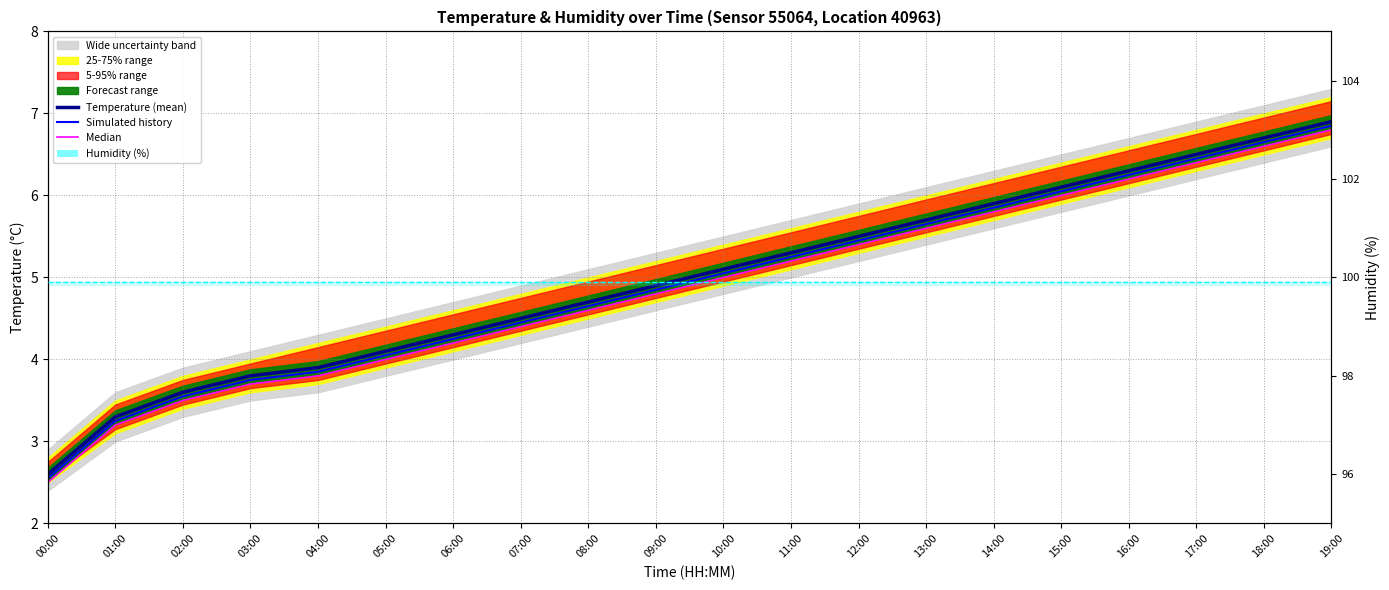

Reading right to left, extract all data points from this chart.

Temperature (mean): 19:00=6.9	18:00=6.7	17:00=6.5	16:00=6.3	15:00=6.1	14:00=5.9	13:00=5.7	12:00=5.5	11:00=5.3	10:00=5.1	09:00=4.9	08:00=4.7	07:00=4.5	06:00=4.3	05:00=4.1	04:00=3.9	03:00=3.8	02:00=3.6	01:00=3.3	00:00=2.6
Simulated history: 19:00=6.9	18:00=6.7	17:00=6.5	16:00=6.2	15:00=6.0	14:00=5.9	13:00=5.7	12:00=5.5	11:00=5.2	10:00=5.0	09:00=4.9	08:00=4.7	07:00=4.5	06:00=4.2	05:00=4.0	04:00=3.9	03:00=3.8	02:00=3.6	01:00=3.2	00:00=2.6
Median: 19:00=6.8	18:00=6.6	17:00=6.4	16:00=6.2	15:00=6.0	14:00=5.8	13:00=5.6	12:00=5.4	11:00=5.2	10:00=5.0	09:00=4.8	08:00=4.6	07:00=4.4	06:00=4.2	05:00=4.0	04:00=3.8	03:00=3.7	02:00=3.5	01:00=3.2	00:00=2.5
Humidity (%): 19:00=99.9	18:00=99.9	17:00=99.9	16:00=99.9	15:00=99.9	14:00=99.9	13:00=99.9	12:00=99.9	11:00=99.9	10:00=99.9	09:00=99.9	08:00=99.9	07:00=99.9	06:00=99.9	05:00=99.9	04:00=99.9	03:00=99.9	02:00=99.9	01:00=99.9	00:00=99.9